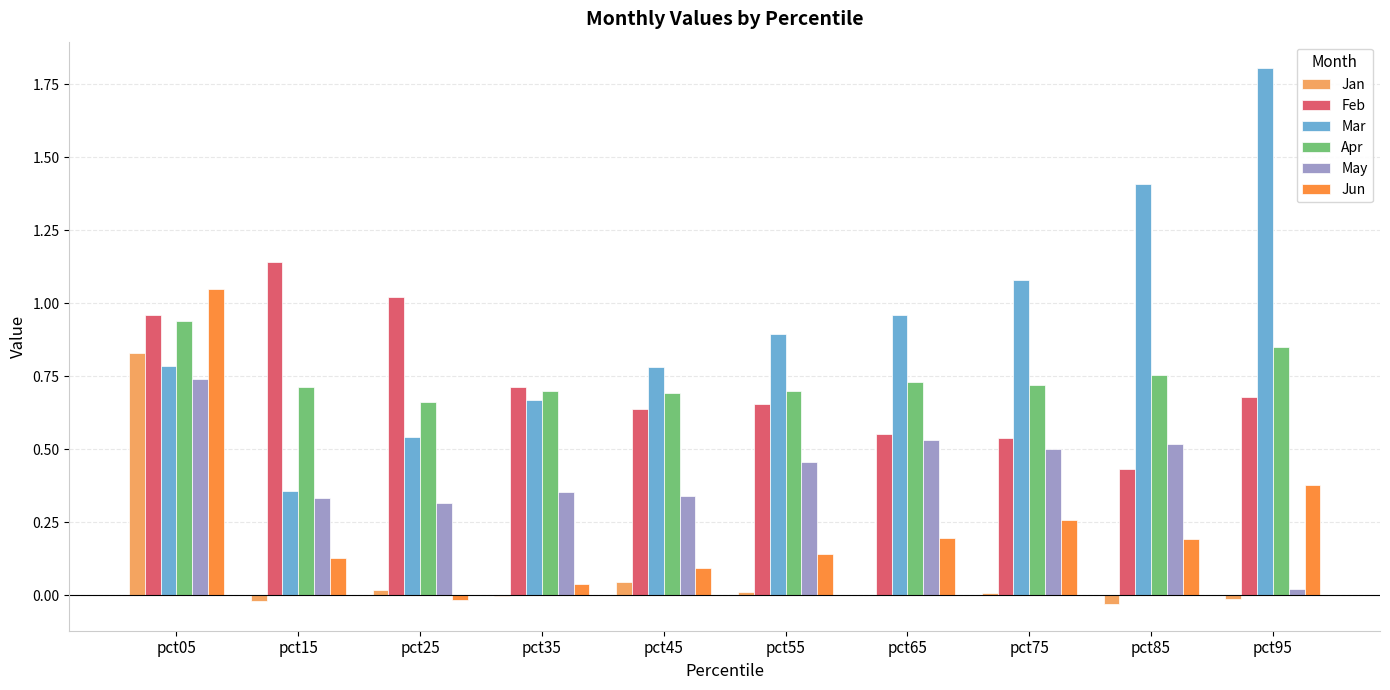

At which category is the sum across all series the highest?

pct05